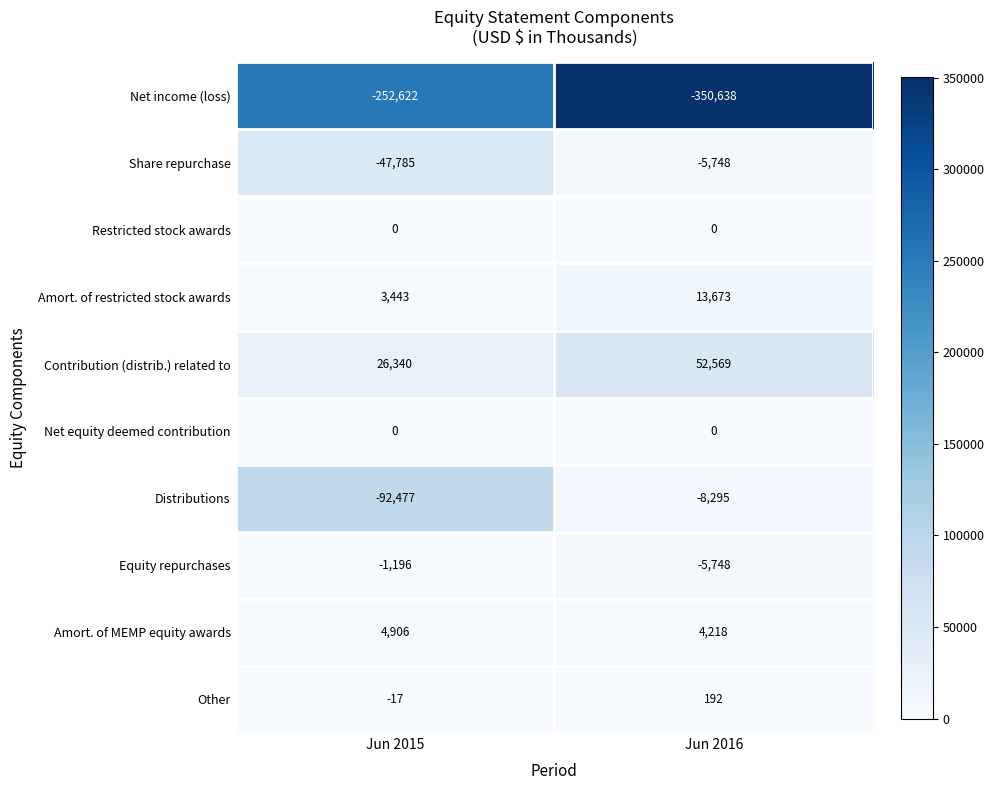

What is the greatest value displayed?

52569